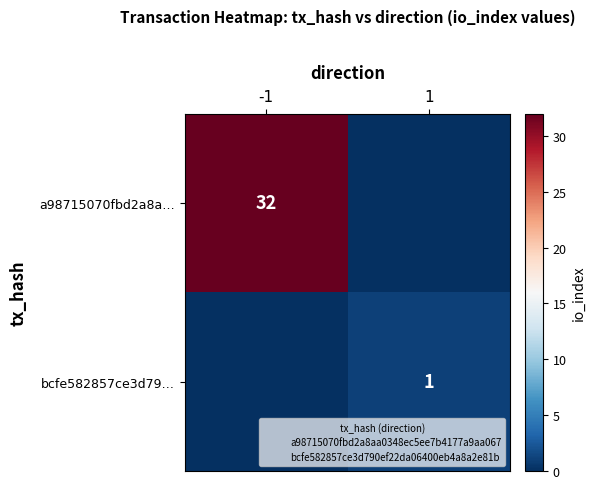

Which has a higher value, 1 or -1?

-1